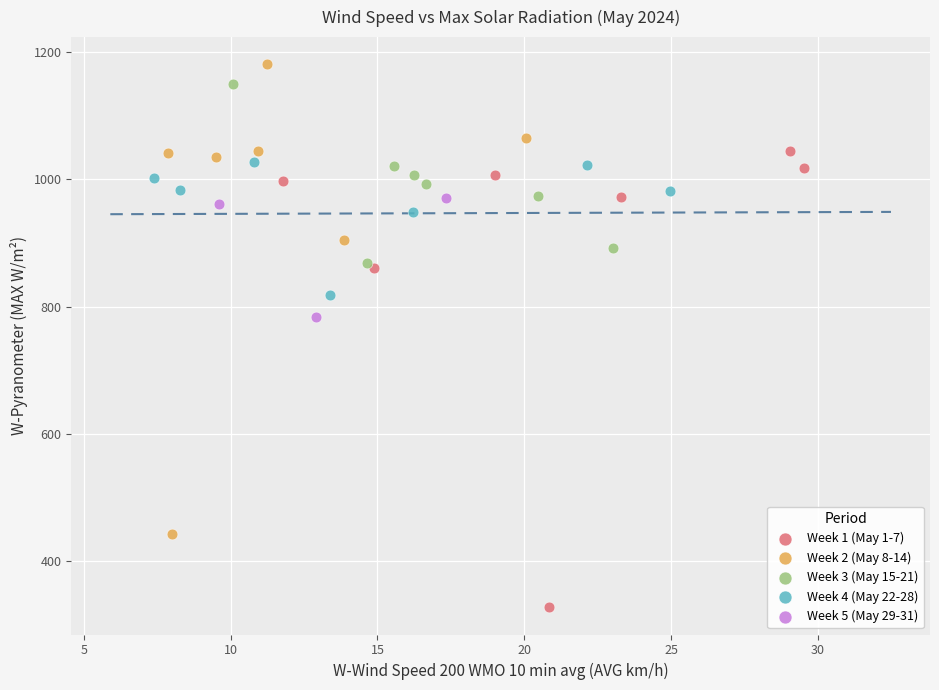

Which series reaches the minimum Y coordinate?

Week 1 (May 1-7)